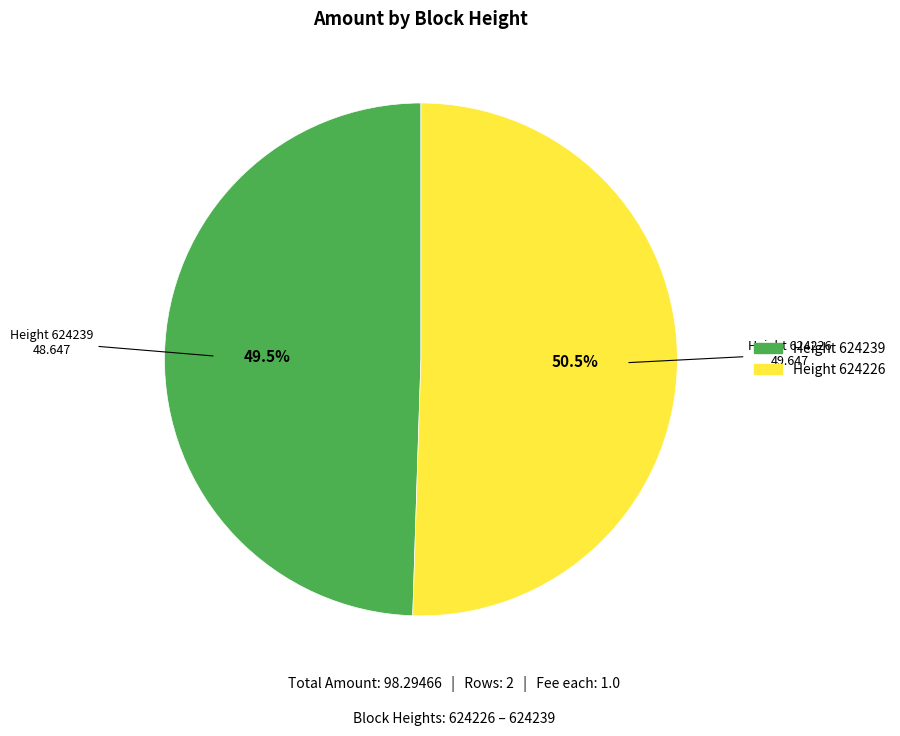

Is there a majority slice in this chart?

Yes